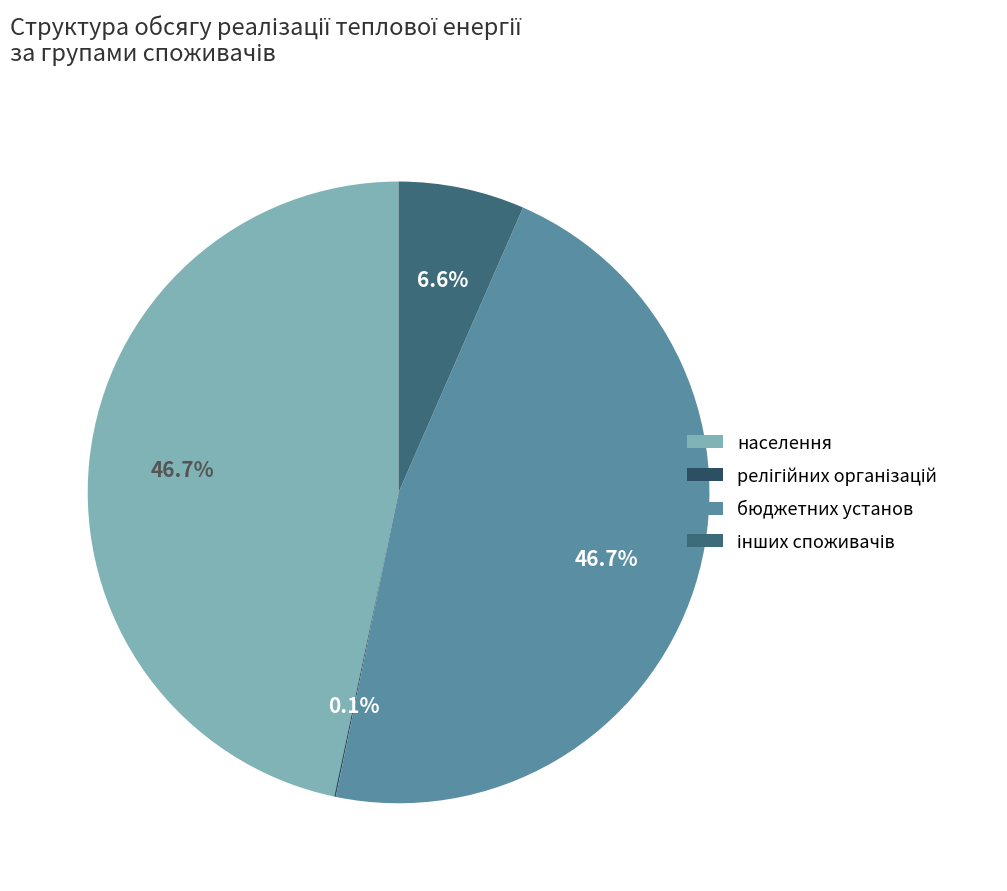

To the nearest percent, what portion does інших споживачів represent?

7%